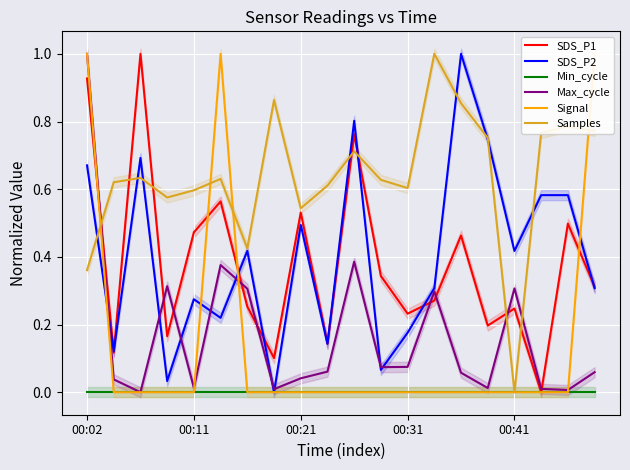

How many interior local peaks does the SDS_P1 series have?

7